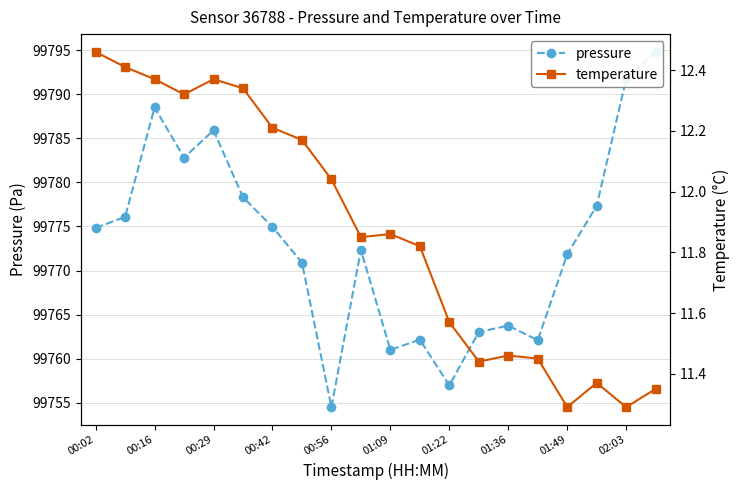

True or false: pressure has more than 0 interior local peaks.

True